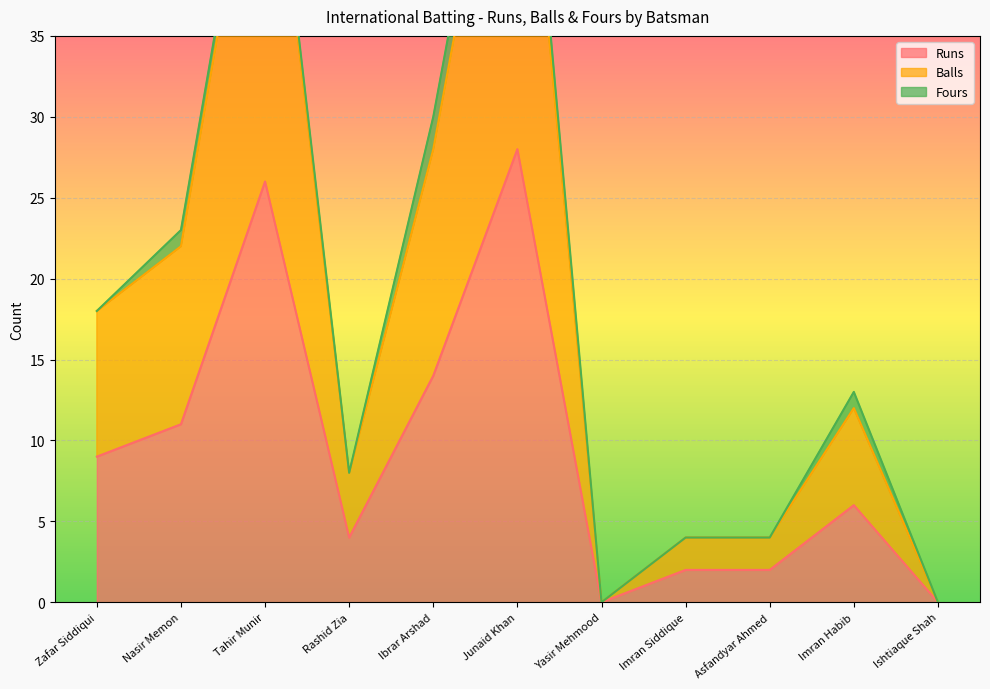

At which label does Runs reach its minimum?

Yasir Mehmood